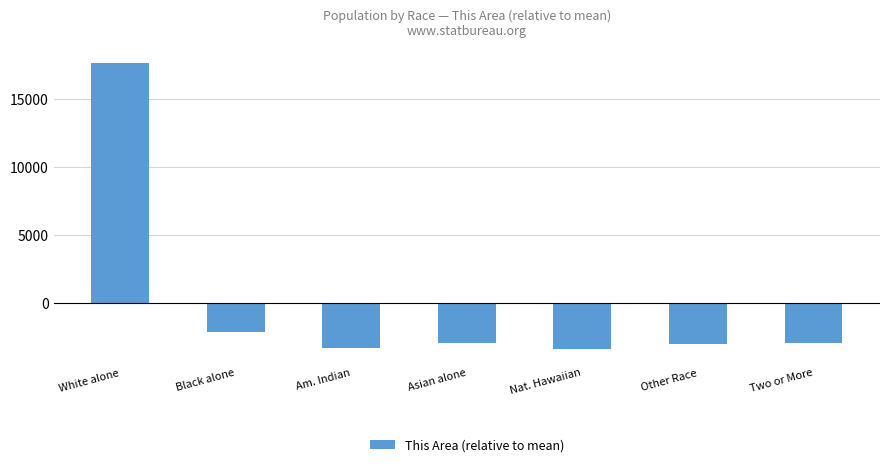

At which label is the value closest to 7140?

Black alone